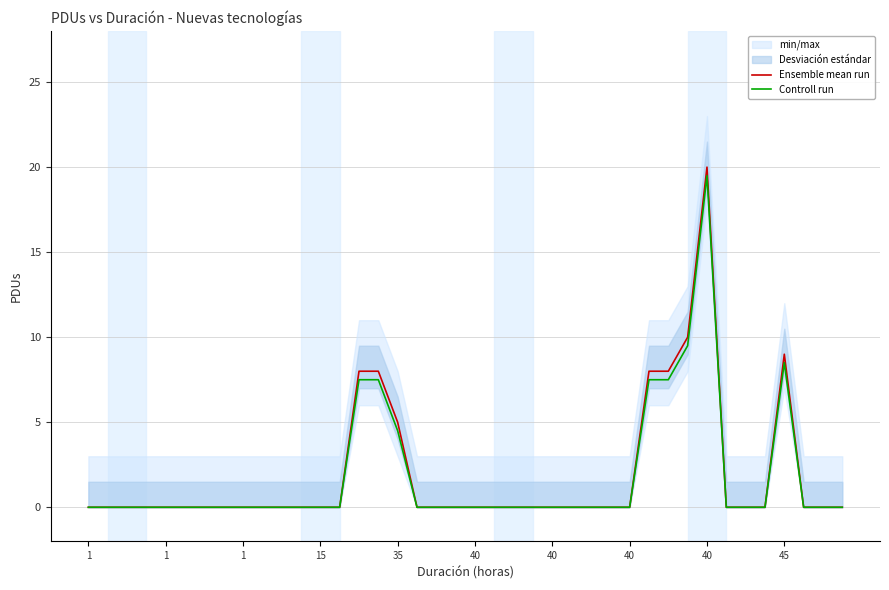

True or false: Ensemble mean run and Controll run cross at least once.

False